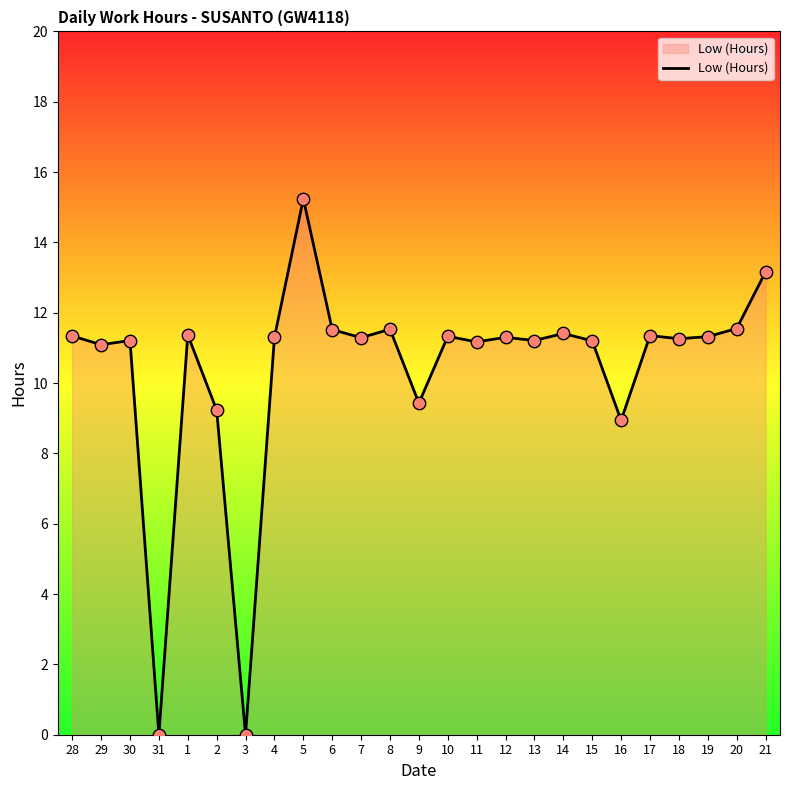

What is the ratio of the value at 1 to the value at 21?

0.9